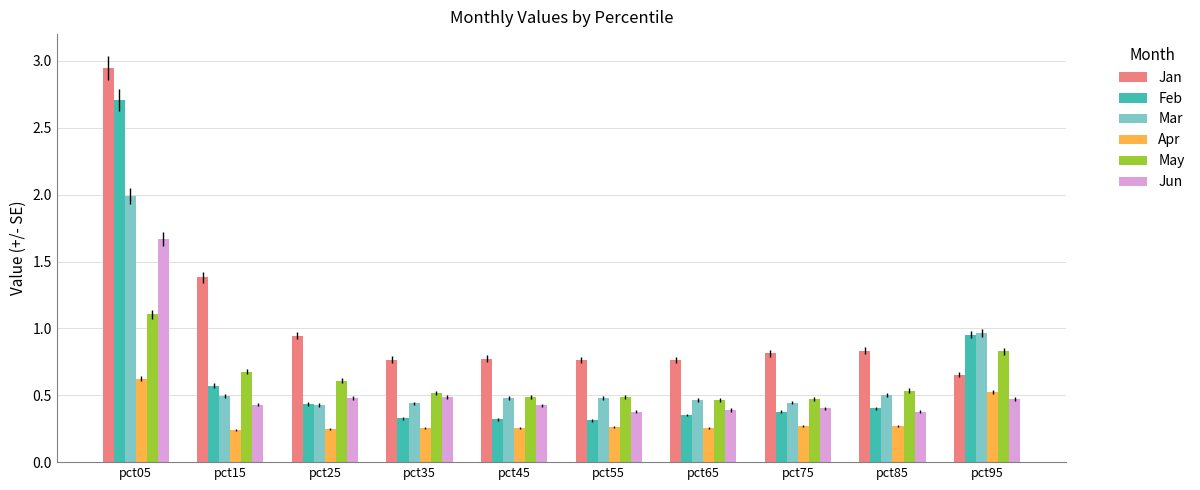

How many bars are there in total?

60